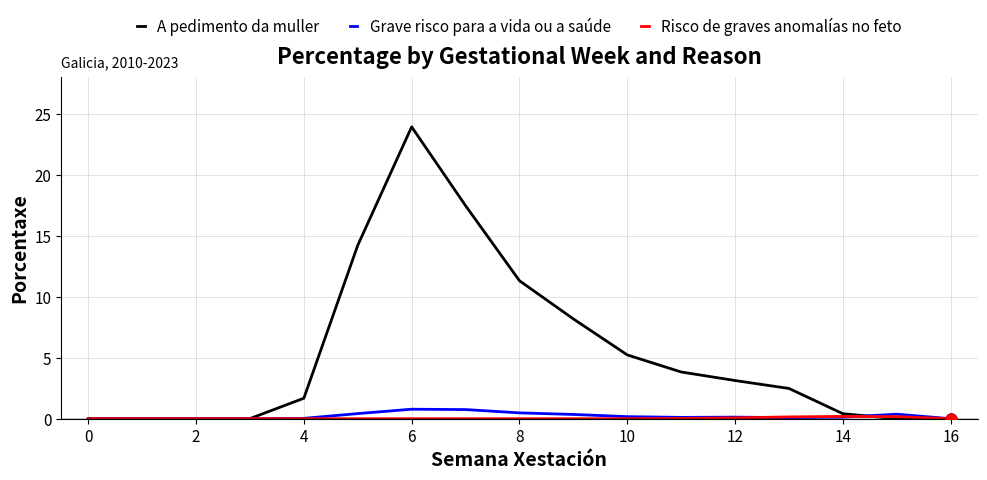

Which series has the largest total across all categories?

A pedimento da muller